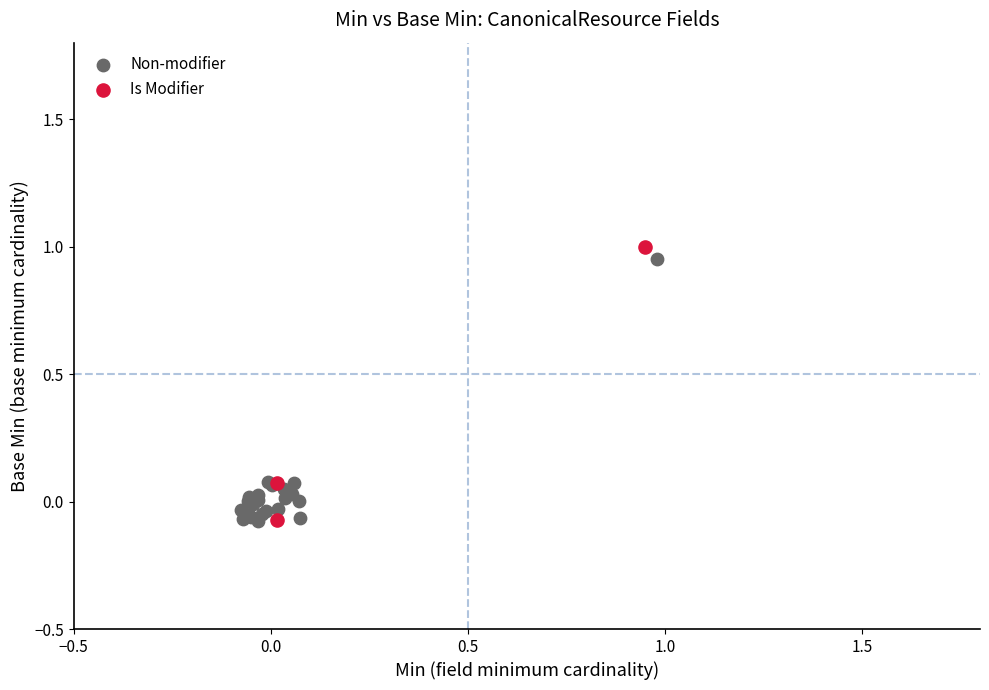

Which series contains the highest Y value?

Is Modifier